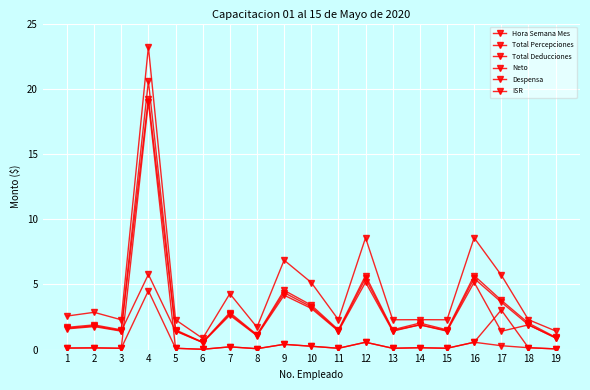

Which series has the largest range (max minus min)?

Despensa